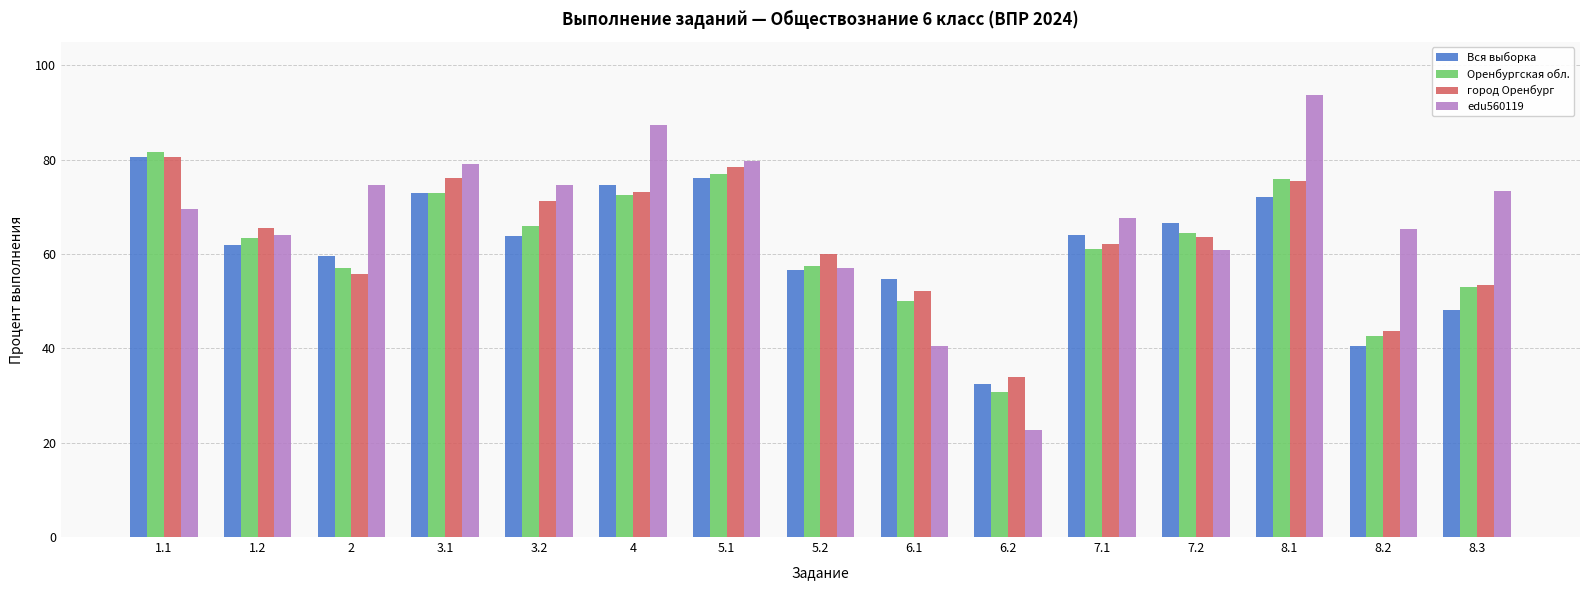

True or false: edu560119 has a value of 67.7 at 7.1.

True